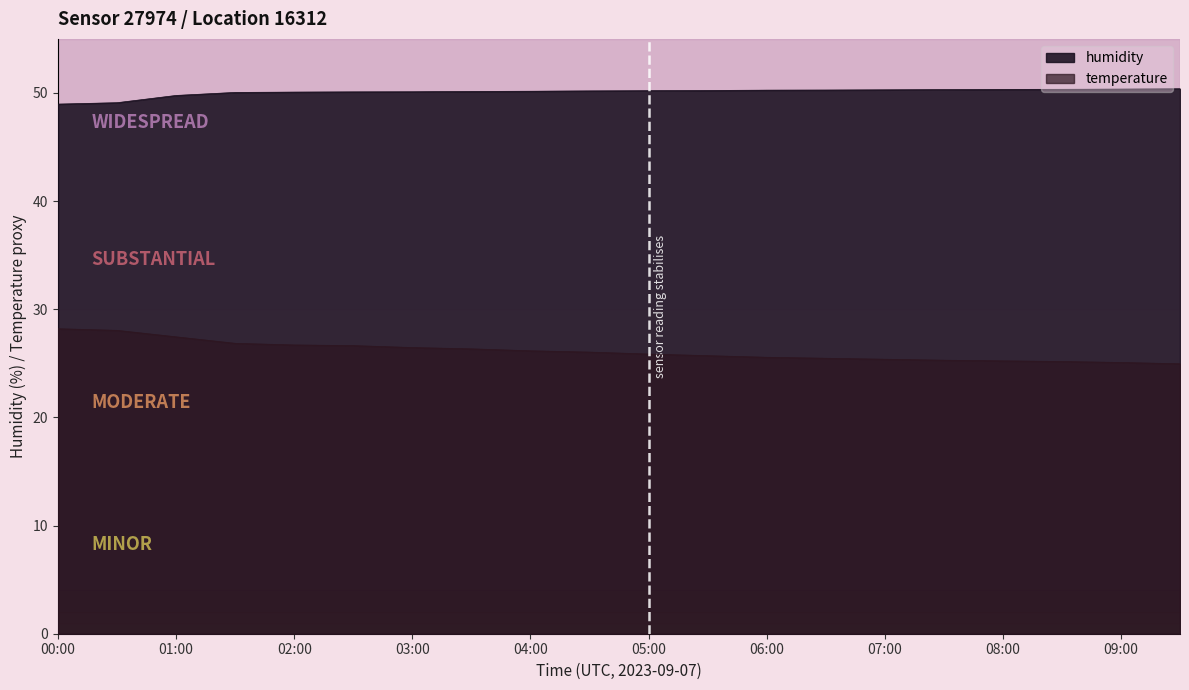

At which category is the sum across all series the highest?

01:00